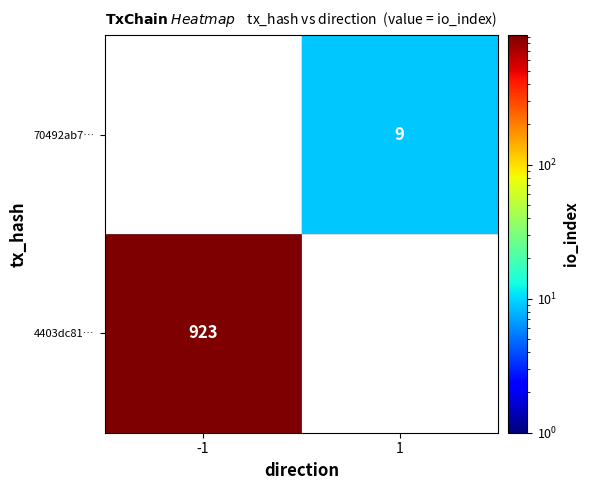

True or false: 70492ab7… has a value of 9 at 1.

True